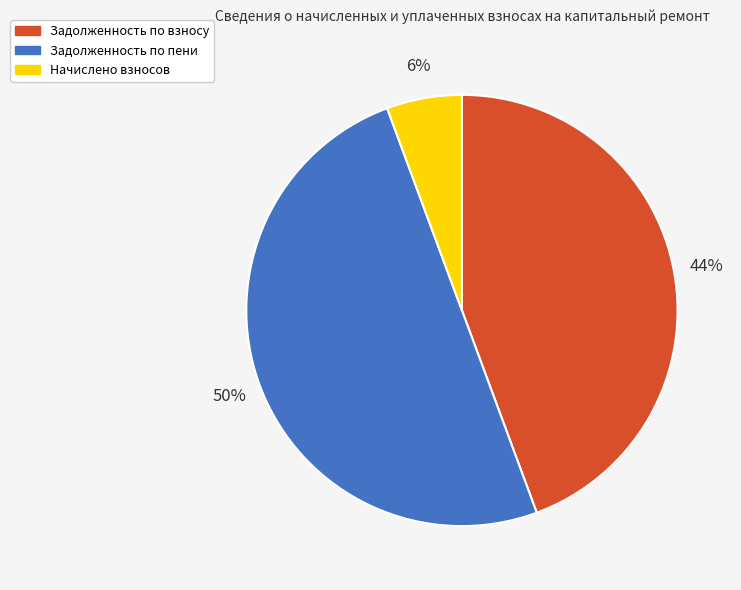

Is it true that Задолженность по взносу is 31% of the pie?

False